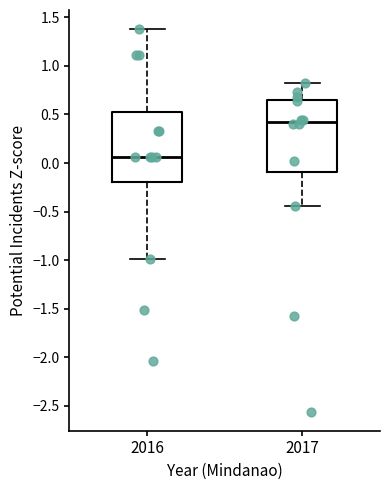

Where does the upper whisker of the box at x = 2017 end on the y-axis? The values are not printed on the chart, so give them approximately, as read against the axis.

0.80